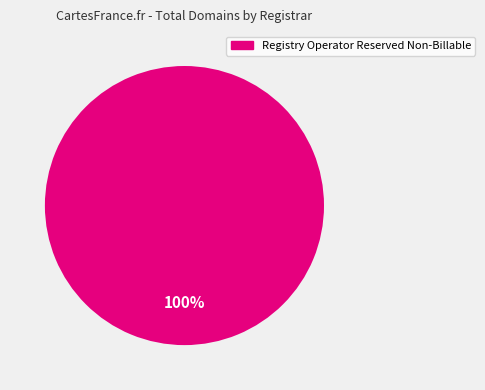

How many segments does this pie chart have?

1